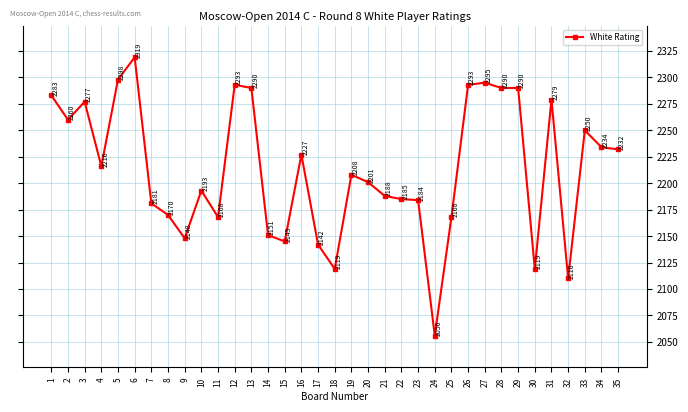

Reading left to right, list all the values displayed in this chart.

1=2283	2=2260	3=2277	4=2216	5=2298	6=2319	7=2181	8=2170	9=2148	10=2193	11=2168	12=2293	13=2290	14=2151	15=2145	16=2227	17=2142	18=2119	19=2208	20=2201	21=2188	22=2185	23=2184	24=2056	25=2168	26=2293	27=2295	28=2290	29=2290	30=2119	31=2279	32=2110	33=2250	34=2234	35=2232